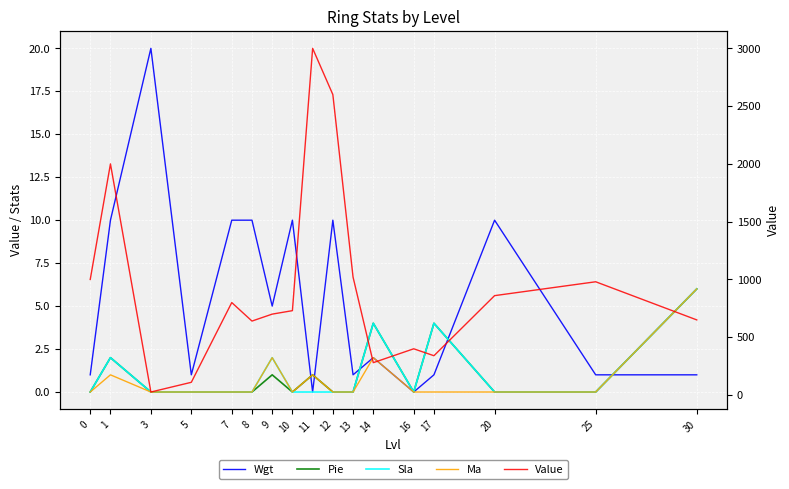

Which category has the lowest value across all series?

11